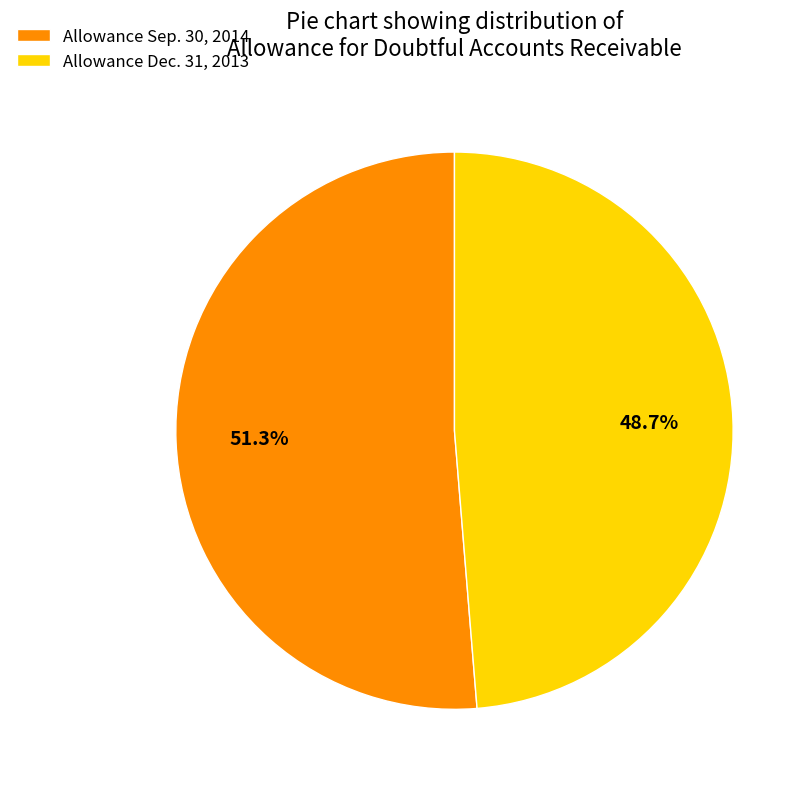

How much of the chart is everything except Allowance Sep. 30, 2014?

48.7%